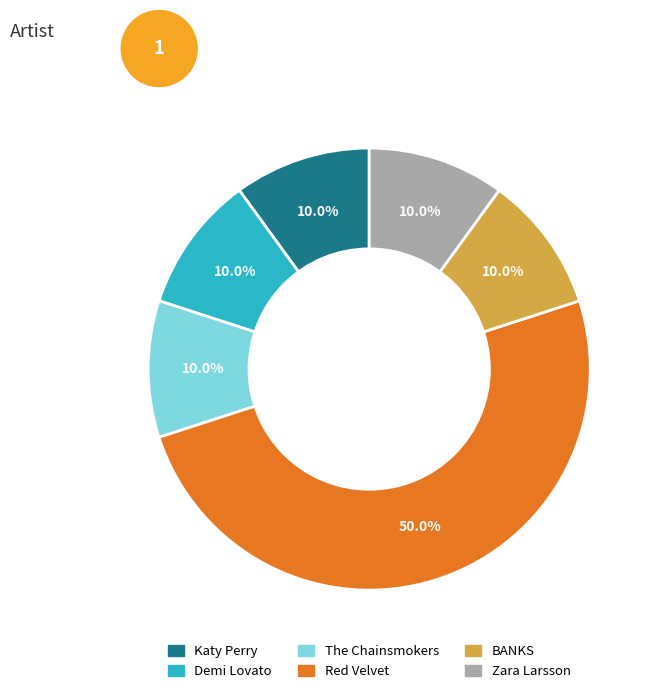

The Zara Larsson slice represents 10% of the pie. True or false?

True